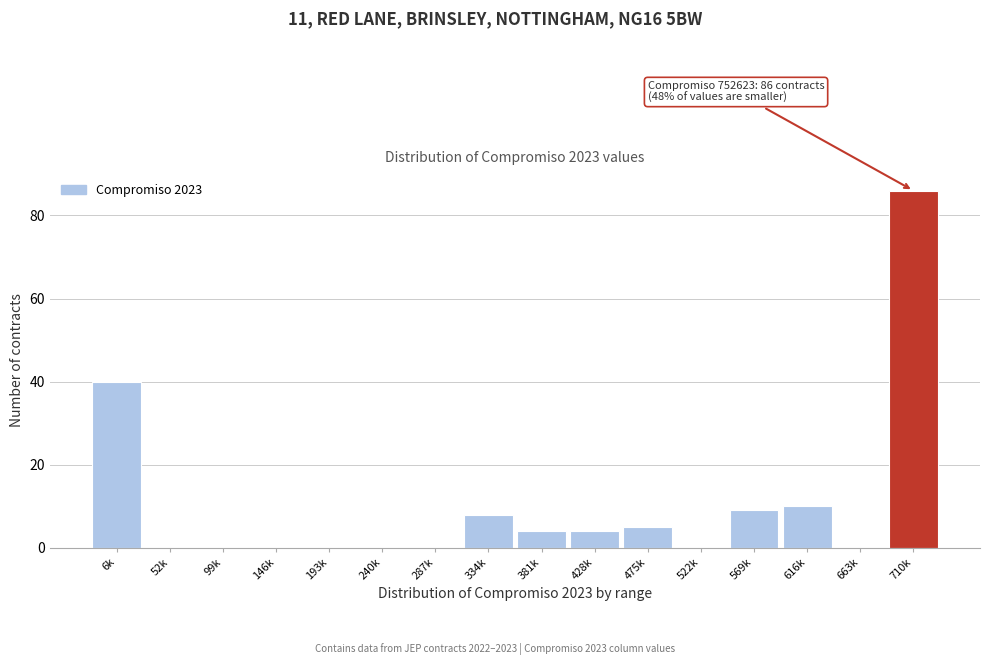

Reading right to left, transcribe all the data shown in this chart.

710k=86	663k=0	616k=10	569k=9	522k=0	475k=5	428k=4	381k=4	334k=8	287k=0	240k=0	193k=0	146k=0	99k=0	52k=0	6k=40